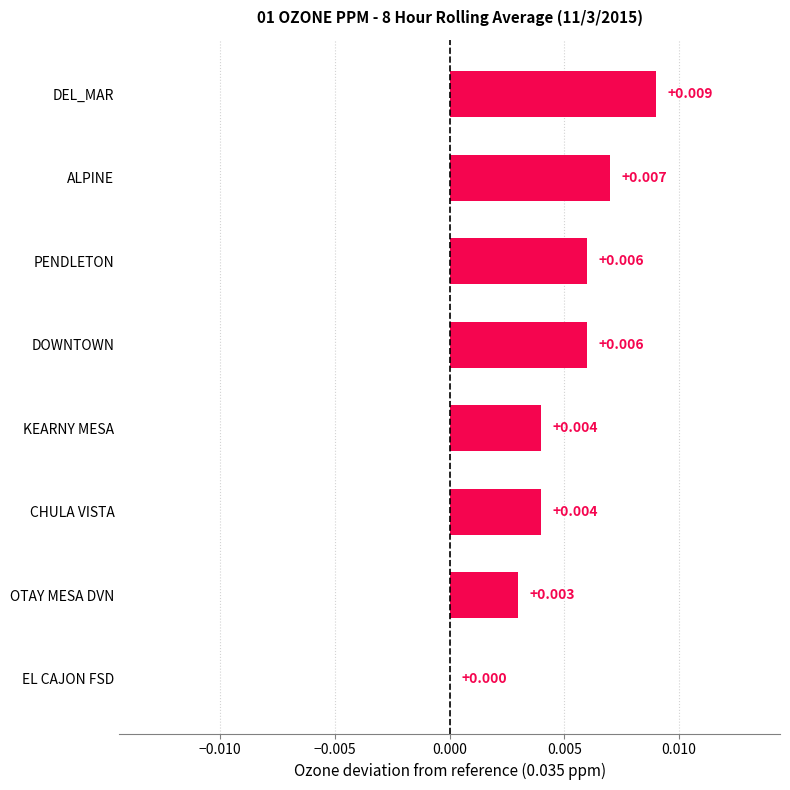

Which has a higher value, OTAY MESA DVN or PENDLETON?

PENDLETON